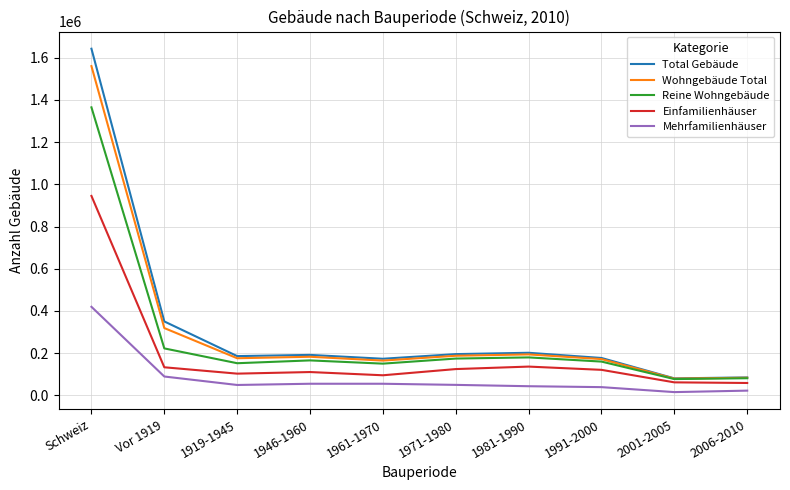

List the series in order of their peak value, lowest first.

Mehrfamilienhäuser, Einfamilienhäuser, Reine Wohngebäude, Wohngebäude Total, Total Gebäude